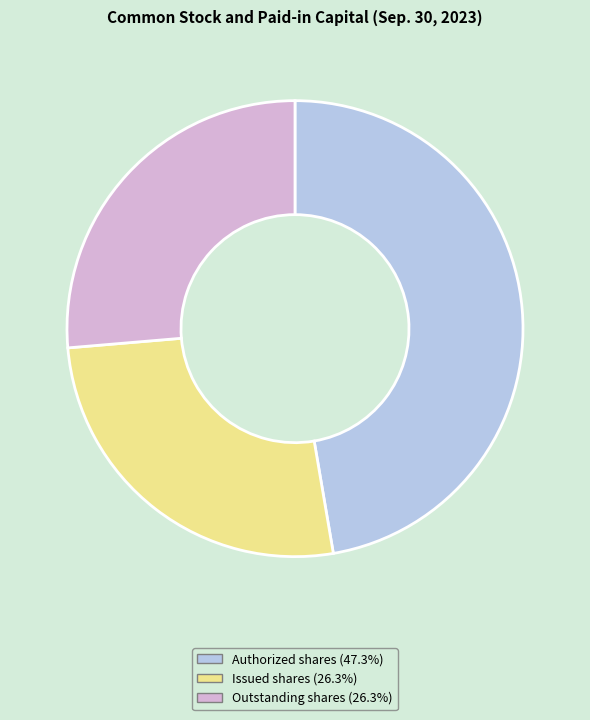

Does Outstanding shares represent more than half of the total?

No